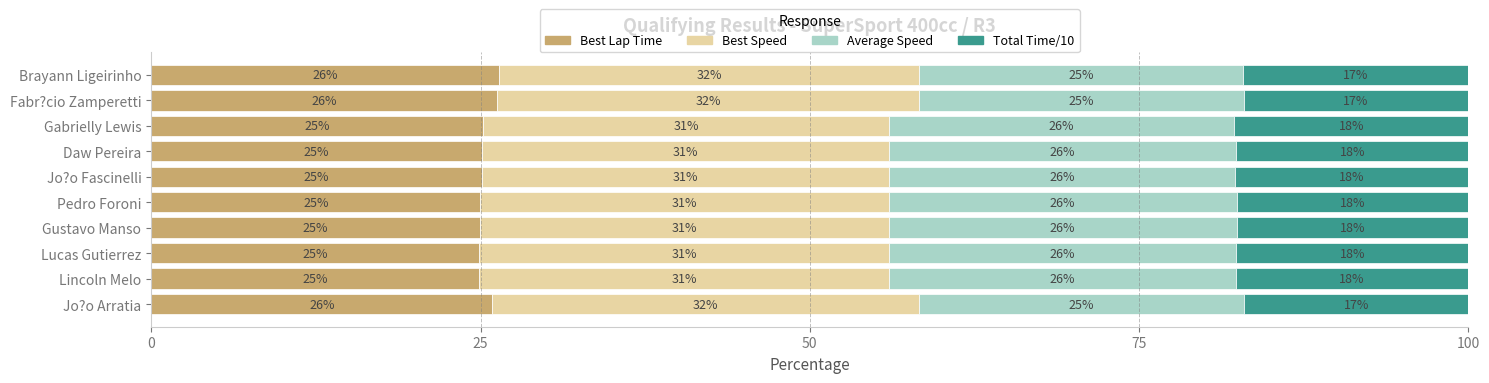

What is the total value across all series at Lincoln Melo?

100.0